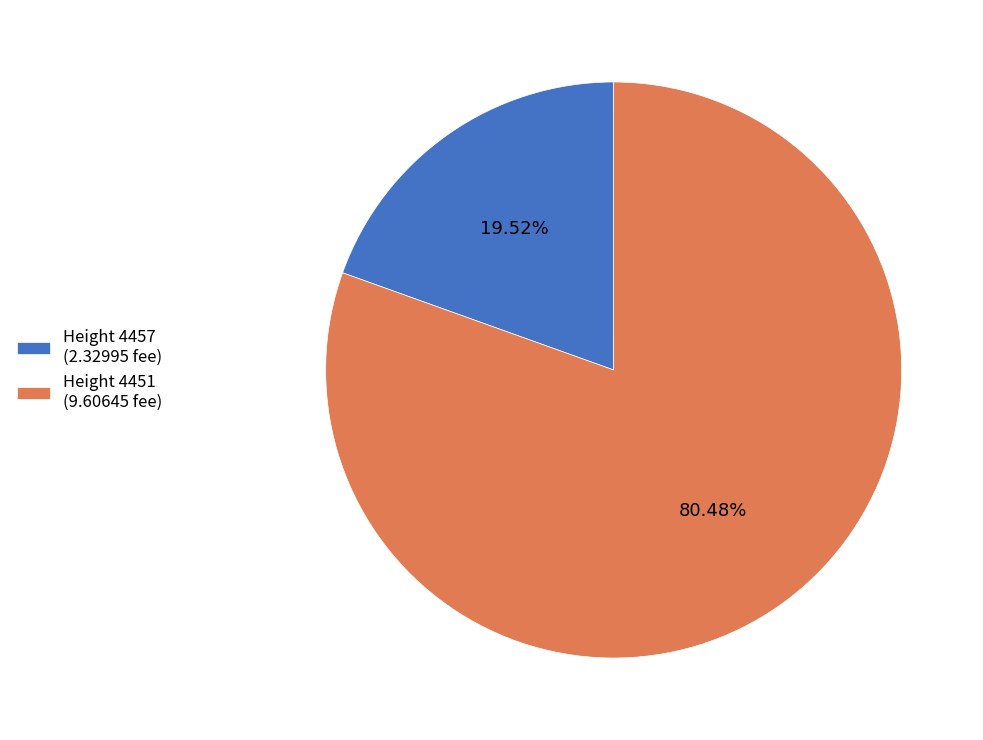

Is there a majority slice in this chart?

Yes